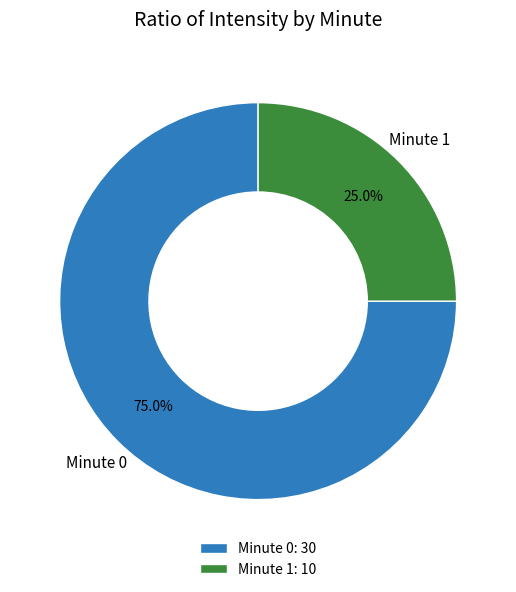

Does Minute 1: 10 account for over 50% of the chart?

No